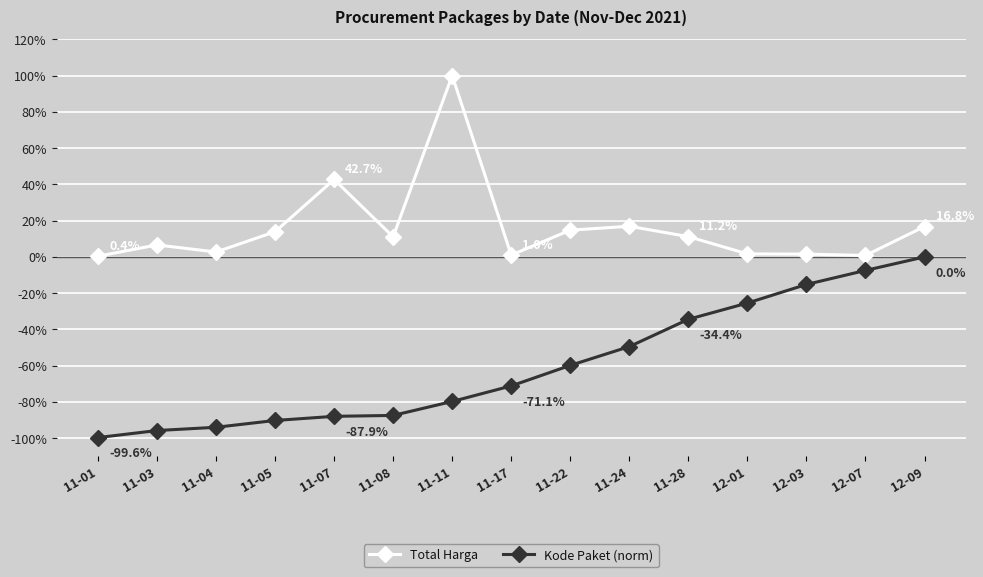

What is the total value across all series at 12-01?

-23.7